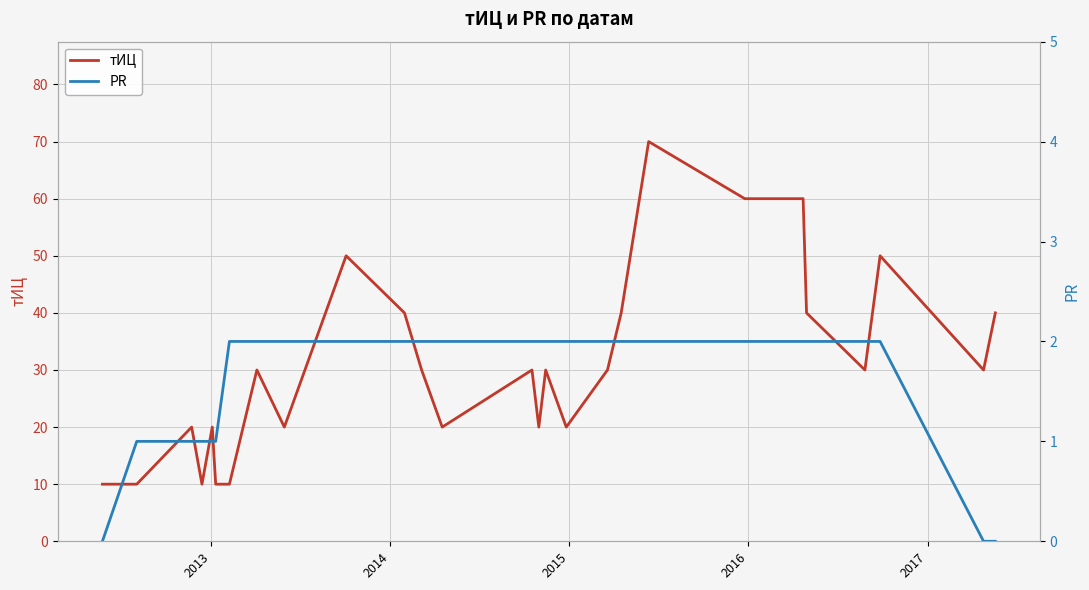

What is the sum of all тИЦ values?

830